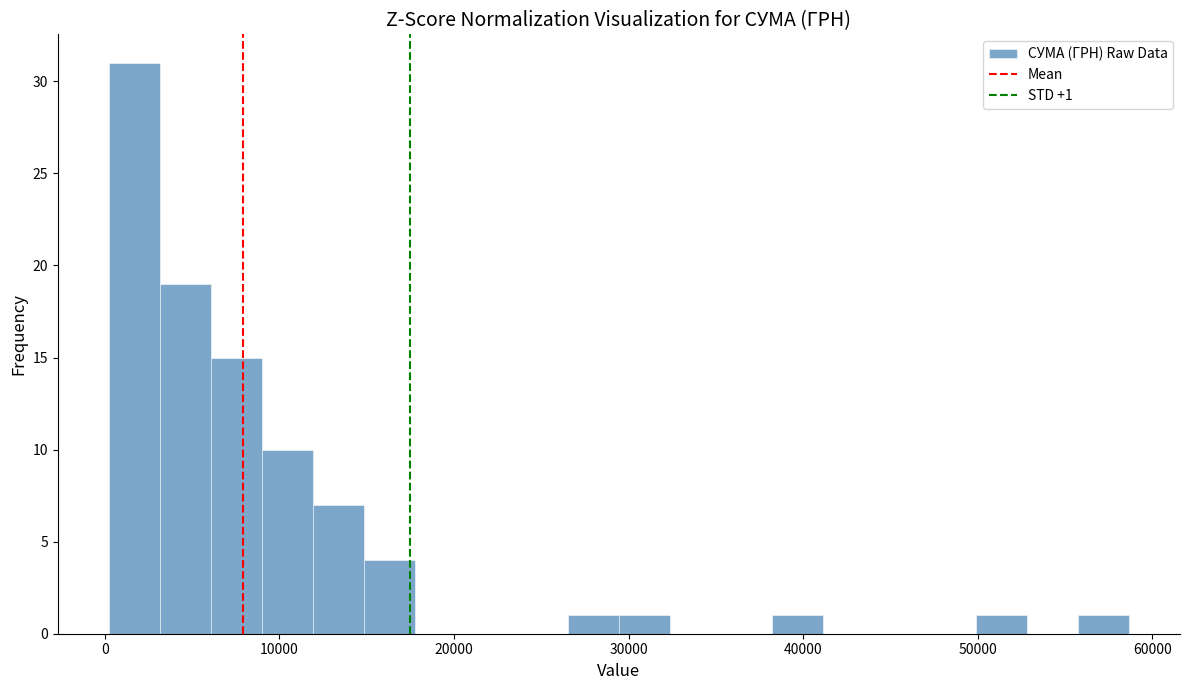

Around what value on the x-axis is the tallest bar? Give the approximate position of its centre, as read against the axis.

2000